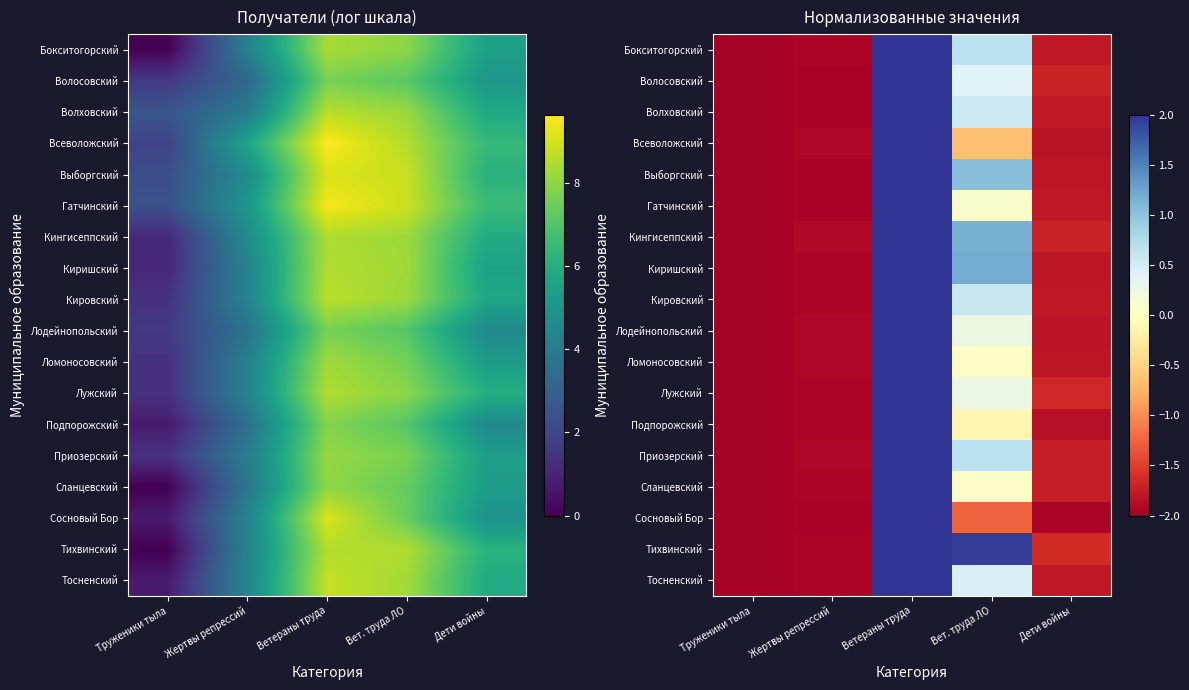

What is the sum of the Киришский values at Дети войны and Вет. труда ЛО?

-0.6